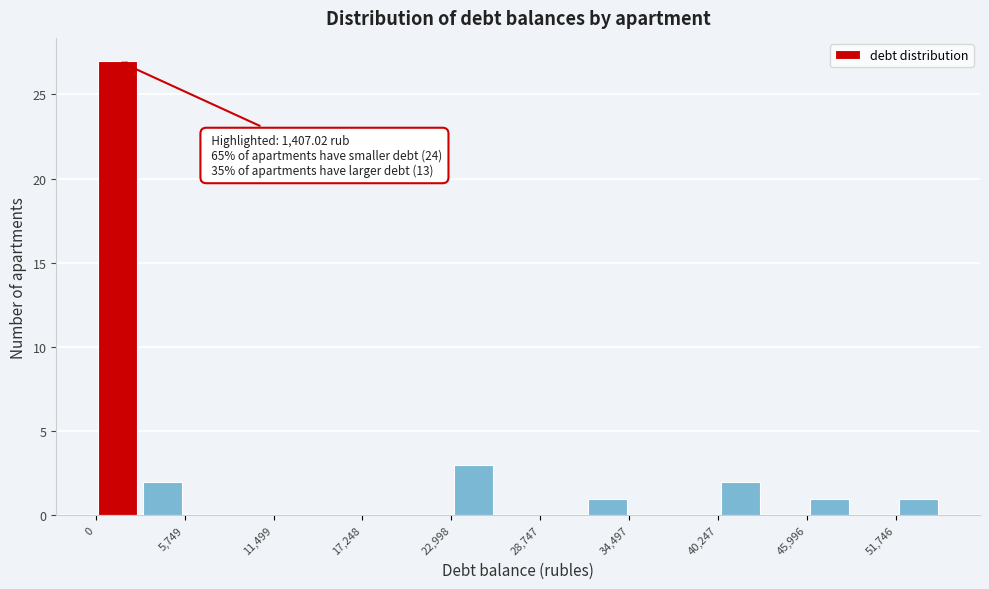

Read against the x-axis, roughly where is the centre of the tallest bar?

1000